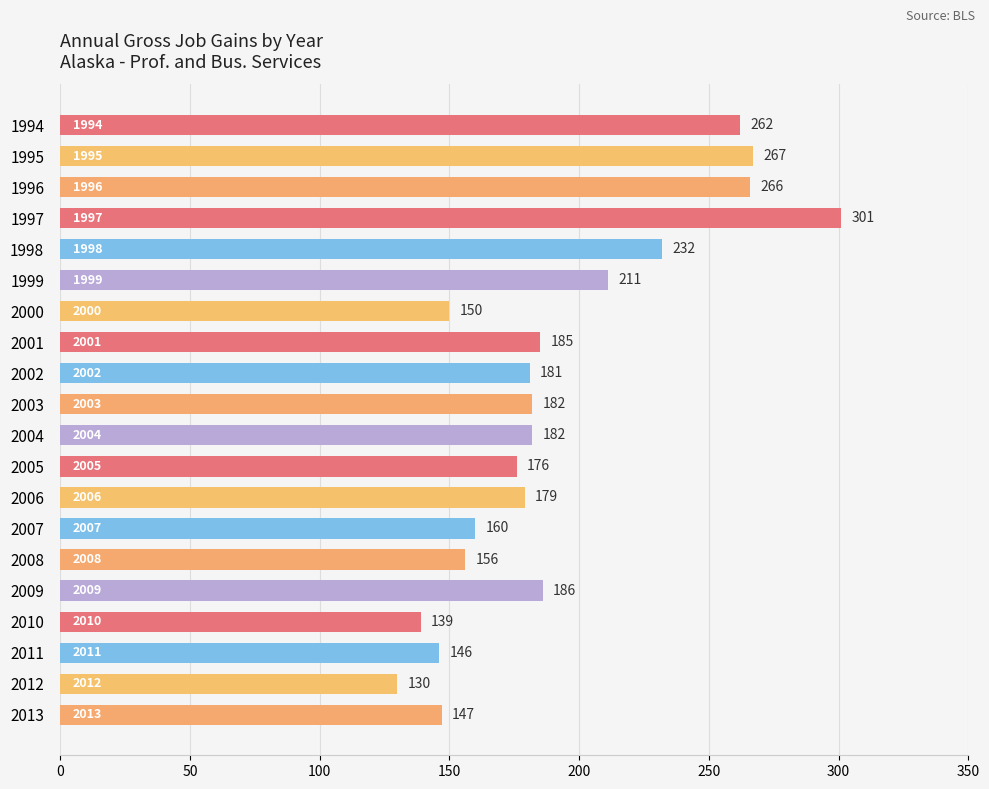

At which category does the chart reach its peak across all series?

1997